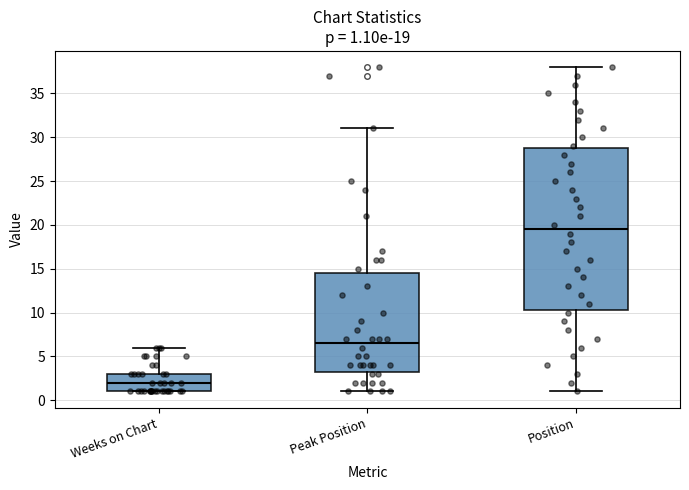

Comparing the boxes themselves (not the whiskers), which one is the tallest?

Position